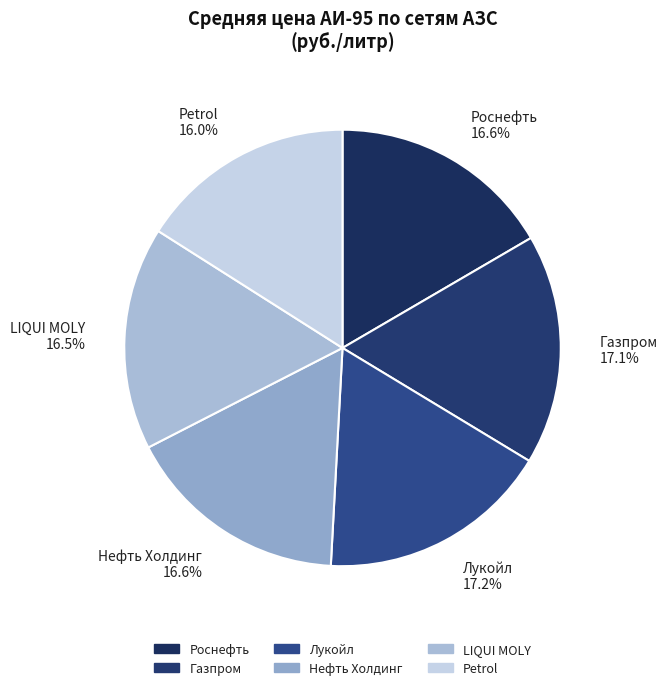

To the nearest percent, what is the average slice percentage?

17%